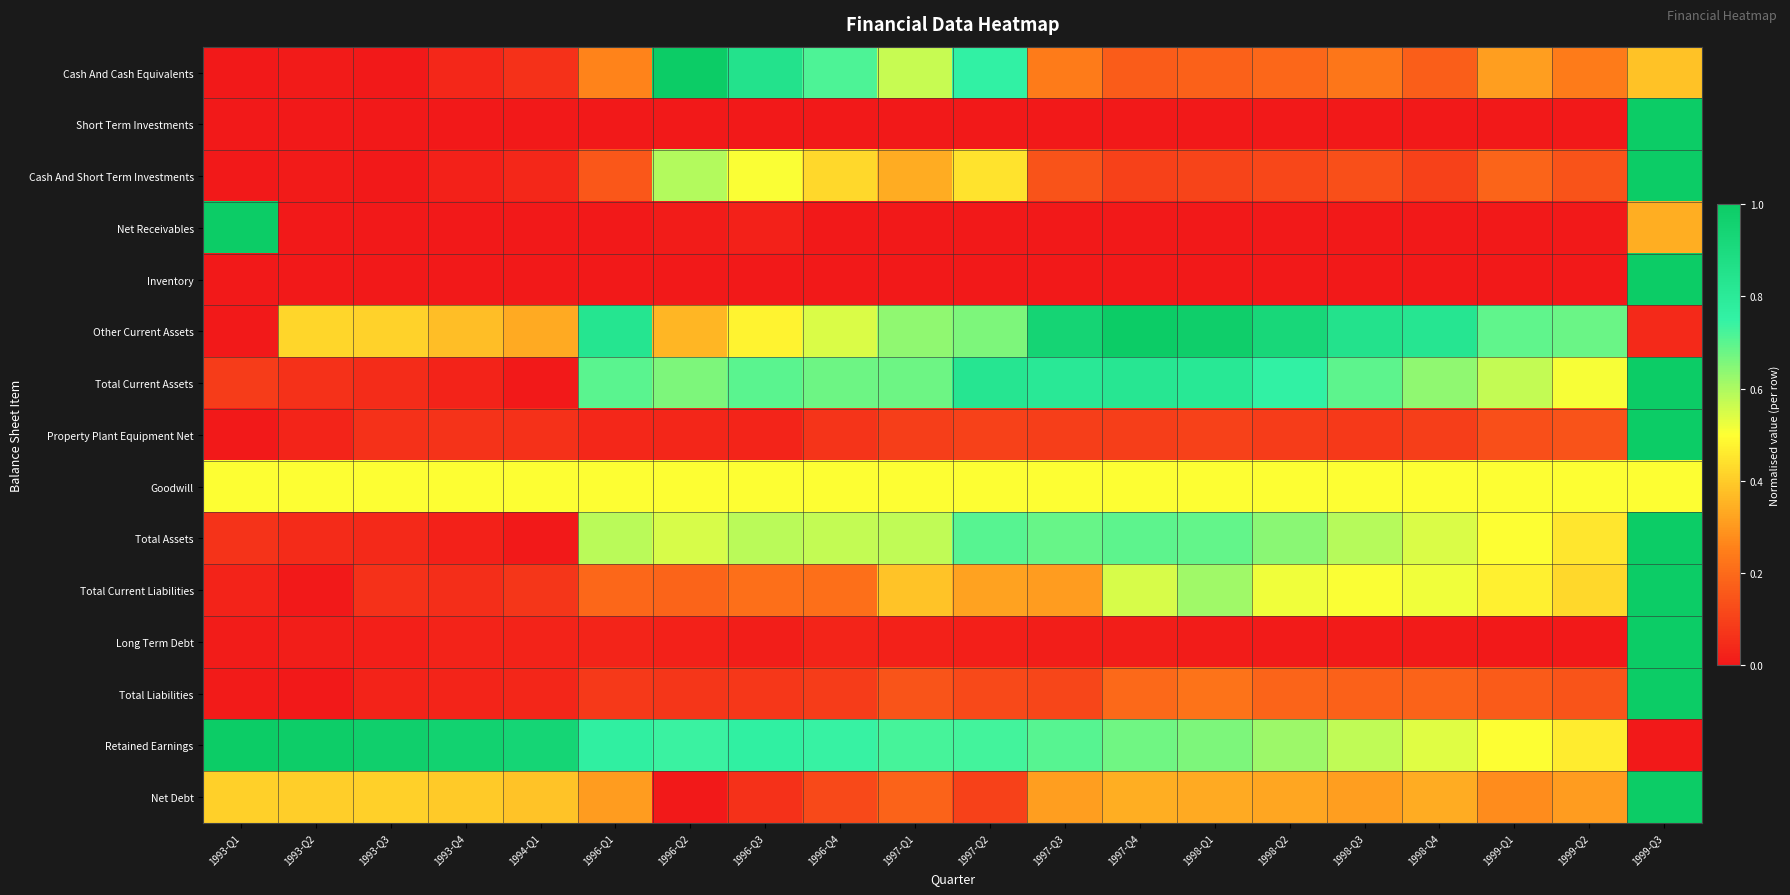

Reading left to right, what are all the values shown in this chart?

Cash And Cash Equivalents: 1993-Q1=0.0	1993-Q2=0.0	1993-Q3=0.0	1993-Q4=0.0	1994-Q1=0.1	1996-Q1=0.3	1996-Q2=1.0	1996-Q3=0.9	1996-Q4=0.7	1997-Q1=0.6	1997-Q2=0.8	1997-Q3=0.2	1997-Q4=0.2	1998-Q1=0.2	1998-Q2=0.2	1998-Q3=0.2	1998-Q4=0.2	1999-Q1=0.3	1999-Q2=0.2	1999-Q3=0.4
Short Term Investments: 1993-Q1=0.0	1993-Q2=0.0	1993-Q3=0.0	1993-Q4=0.0	1994-Q1=0.0	1996-Q1=0.0	1996-Q2=0.0	1996-Q3=0.0	1996-Q4=0.0	1997-Q1=0.0	1997-Q2=0.0	1997-Q3=0.0	1997-Q4=0.0	1998-Q1=0.0	1998-Q2=0.0	1998-Q3=0.0	1998-Q4=0.0	1999-Q1=0.0	1999-Q2=0.0	1999-Q3=1.0
Cash And Short Term Investments: 1993-Q1=0.0	1993-Q2=0.0	1993-Q3=0.0	1993-Q4=0.0	1994-Q1=0.0	1996-Q1=0.2	1996-Q2=0.6	1996-Q3=0.5	1996-Q4=0.4	1997-Q1=0.3	1997-Q2=0.4	1997-Q3=0.1	1997-Q4=0.1	1998-Q1=0.1	1998-Q2=0.1	1998-Q3=0.1	1998-Q4=0.1	1999-Q1=0.2	1999-Q2=0.1	1999-Q3=1.0
Net Receivables: 1993-Q1=1.0	1993-Q2=0.0	1993-Q3=0.0	1993-Q4=0.0	1994-Q1=0.0	1996-Q1=0.0	1996-Q2=0.0	1996-Q3=0.0	1996-Q4=0.0	1997-Q1=0.0	1997-Q2=0.0	1997-Q3=0.0	1997-Q4=0.0	1998-Q1=0.0	1998-Q2=0.0	1998-Q3=0.0	1998-Q4=0.0	1999-Q1=0.0	1999-Q2=0.0	1999-Q3=0.3
Inventory: 1993-Q1=0.0	1993-Q2=0.0	1993-Q3=0.0	1993-Q4=0.0	1994-Q1=0.0	1996-Q1=0.0	1996-Q2=0.0	1996-Q3=0.0	1996-Q4=0.0	1997-Q1=0.0	1997-Q2=0.0	1997-Q3=0.0	1997-Q4=0.0	1998-Q1=0.0	1998-Q2=0.0	1998-Q3=0.0	1998-Q4=0.0	1999-Q1=0.0	1999-Q2=0.0	1999-Q3=1.0
Other Current Assets: 1993-Q1=0.0	1993-Q2=0.4	1993-Q3=0.4	1993-Q4=0.4	1994-Q1=0.3	1996-Q1=0.8	1996-Q2=0.4	1996-Q3=0.5	1996-Q4=0.5	1997-Q1=0.6	1997-Q2=0.7	1997-Q3=0.9	1997-Q4=1.0	1998-Q1=1.0	1998-Q2=0.9	1998-Q3=0.9	1998-Q4=0.8	1999-Q1=0.7	1999-Q2=0.7	1999-Q3=0.0
Total Current Assets: 1993-Q1=0.1	1993-Q2=0.1	1993-Q3=0.0	1993-Q4=0.0	1994-Q1=0.0	1996-Q1=0.7	1996-Q2=0.7	1996-Q3=0.7	1996-Q4=0.7	1997-Q1=0.7	1997-Q2=0.8	1997-Q3=0.8	1997-Q4=0.8	1998-Q1=0.8	1998-Q2=0.8	1998-Q3=0.7	1998-Q4=0.6	1999-Q1=0.6	1999-Q2=0.5	1999-Q3=1.0
Property Plant Equipment Net: 1993-Q1=0.0	1993-Q2=0.0	1993-Q3=0.1	1993-Q4=0.1	1994-Q1=0.1	1996-Q1=0.0	1996-Q2=0.0	1996-Q3=0.0	1996-Q4=0.1	1997-Q1=0.1	1997-Q2=0.1	1997-Q3=0.1	1997-Q4=0.1	1998-Q1=0.1	1998-Q2=0.1	1998-Q3=0.1	1998-Q4=0.1	1999-Q1=0.1	1999-Q2=0.1	1999-Q3=1.0
Goodwill: 1993-Q1=0.5	1993-Q2=0.5	1993-Q3=0.5	1993-Q4=0.5	1994-Q1=0.5	1996-Q1=0.5	1996-Q2=0.5	1996-Q3=0.5	1996-Q4=0.5	1997-Q1=0.5	1997-Q2=0.5	1997-Q3=0.5	1997-Q4=0.5	1998-Q1=0.5	1998-Q2=0.5	1998-Q3=0.5	1998-Q4=0.5	1999-Q1=0.5	1999-Q2=0.5	1999-Q3=0.5
Total Assets: 1993-Q1=0.1	1993-Q2=0.0	1993-Q3=0.0	1993-Q4=0.0	1994-Q1=0.0	1996-Q1=0.6	1996-Q2=0.5	1996-Q3=0.6	1996-Q4=0.6	1997-Q1=0.6	1997-Q2=0.7	1997-Q3=0.7	1997-Q4=0.7	1998-Q1=0.7	1998-Q2=0.6	1998-Q3=0.6	1998-Q4=0.5	1999-Q1=0.5	1999-Q2=0.5	1999-Q3=1.0
Total Current Liabilities: 1993-Q1=0.0	1993-Q2=0.0	1993-Q3=0.1	1993-Q4=0.1	1994-Q1=0.1	1996-Q1=0.2	1996-Q2=0.2	1996-Q3=0.2	1996-Q4=0.2	1997-Q1=0.4	1997-Q2=0.3	1997-Q3=0.3	1997-Q4=0.5	1998-Q1=0.6	1998-Q2=0.5	1998-Q3=0.5	1998-Q4=0.5	1999-Q1=0.5	1999-Q2=0.4	1999-Q3=1.0
Long Term Debt: 1993-Q1=0.0	1993-Q2=0.0	1993-Q3=0.0	1993-Q4=0.0	1994-Q1=0.0	1996-Q1=0.0	1996-Q2=0.0	1996-Q3=0.0	1996-Q4=0.0	1997-Q1=0.0	1997-Q2=0.0	1997-Q3=0.0	1997-Q4=0.0	1998-Q1=0.0	1998-Q2=0.0	1998-Q3=0.0	1998-Q4=0.0	1999-Q1=0.0	1999-Q2=0.0	1999-Q3=1.0
Total Liabilities: 1993-Q1=0.0	1993-Q2=0.0	1993-Q3=0.0	1993-Q4=0.0	1994-Q1=0.0	1996-Q1=0.1	1996-Q2=0.1	1996-Q3=0.1	1996-Q4=0.1	1997-Q1=0.1	1997-Q2=0.1	1997-Q3=0.1	1997-Q4=0.2	1998-Q1=0.2	1998-Q2=0.2	1998-Q3=0.2	1998-Q4=0.2	1999-Q1=0.2	1999-Q2=0.1	1999-Q3=1.0
Retained Earnings: 1993-Q1=1.0	1993-Q2=1.0	1993-Q3=1.0	1993-Q4=1.0	1994-Q1=0.9	1996-Q1=0.8	1996-Q2=0.7	1996-Q3=0.8	1996-Q4=0.7	1997-Q1=0.7	1997-Q2=0.7	1997-Q3=0.7	1997-Q4=0.7	1998-Q1=0.7	1998-Q2=0.6	1998-Q3=0.6	1998-Q4=0.5	1999-Q1=0.5	1999-Q2=0.5	1999-Q3=0.0
Net Debt: 1993-Q1=0.4	1993-Q2=0.4	1993-Q3=0.4	1993-Q4=0.4	1994-Q1=0.4	1996-Q1=0.3	1996-Q2=0.0	1996-Q3=0.1	1996-Q4=0.1	1997-Q1=0.2	1997-Q2=0.1	1997-Q3=0.3	1997-Q4=0.3	1998-Q1=0.3	1998-Q2=0.3	1998-Q3=0.3	1998-Q4=0.3	1999-Q1=0.3	1999-Q2=0.3	1999-Q3=1.0